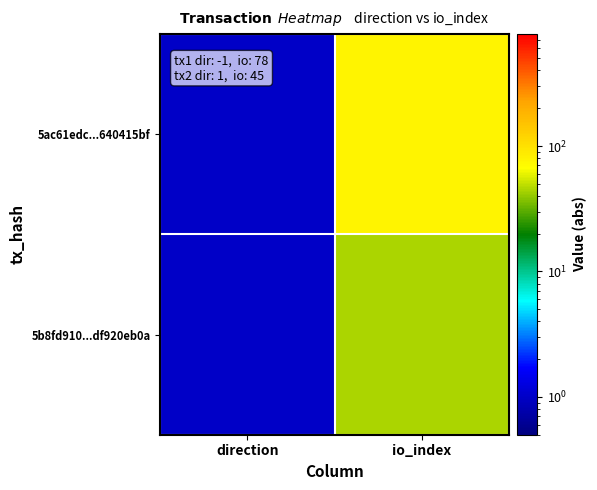

At which category does the chart reach its peak across all series?

io_index